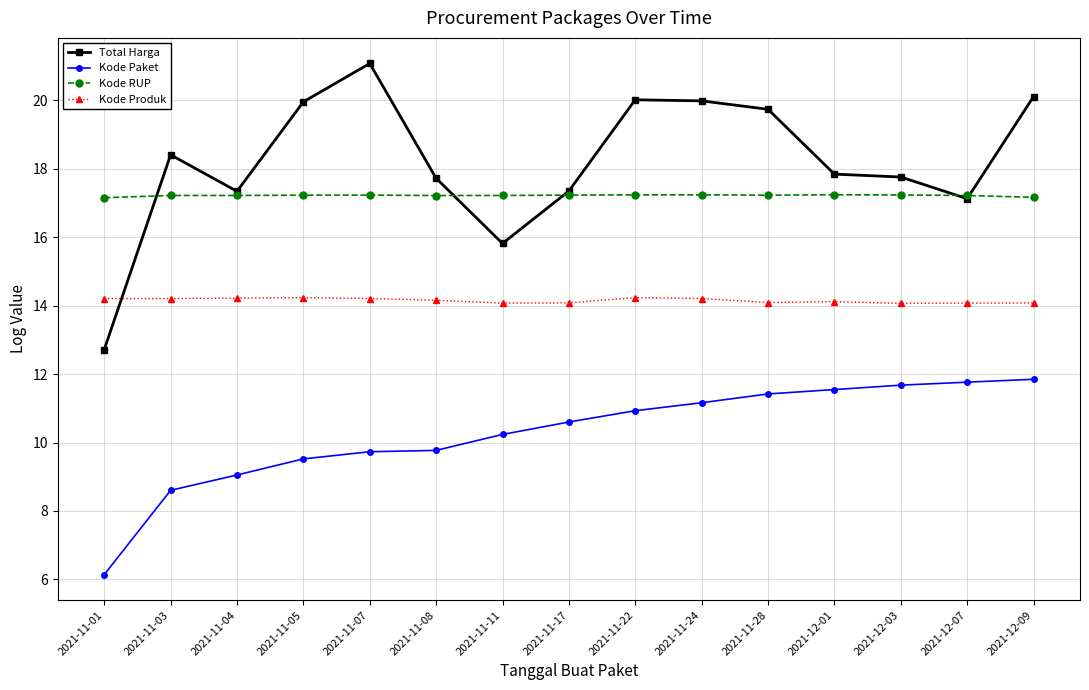

Which series changed the most between 2021-11-04 and 2021-11-22?

Total Harga